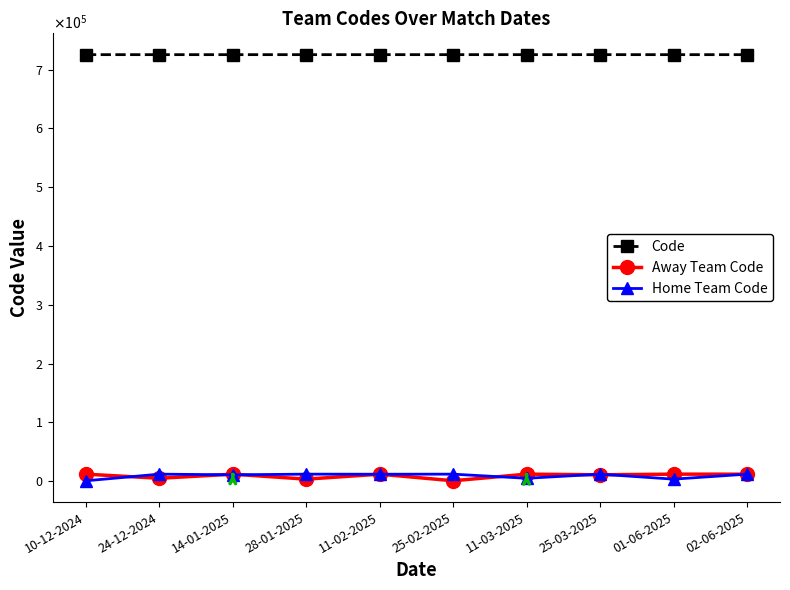

True or false: Code has a value of 1170360 at 02-06-2025.

False